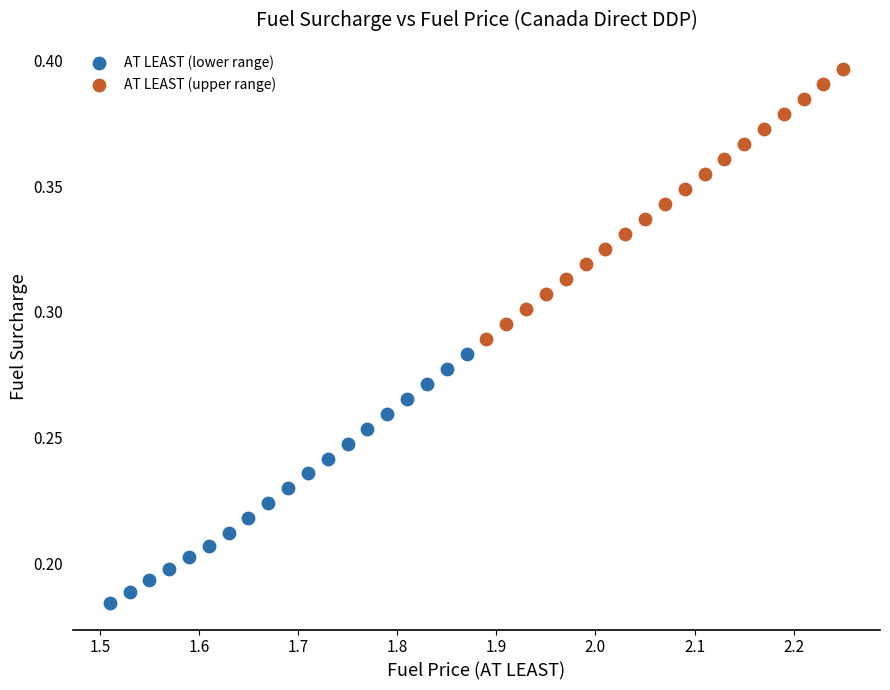

Which series reaches the maximum Y coordinate?

AT LEAST (upper range)